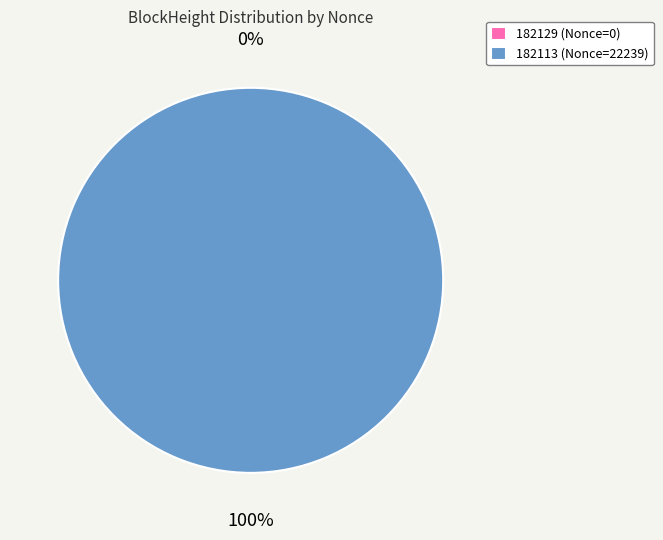

To the nearest percent, what percentage of the pie is 182113?

100%